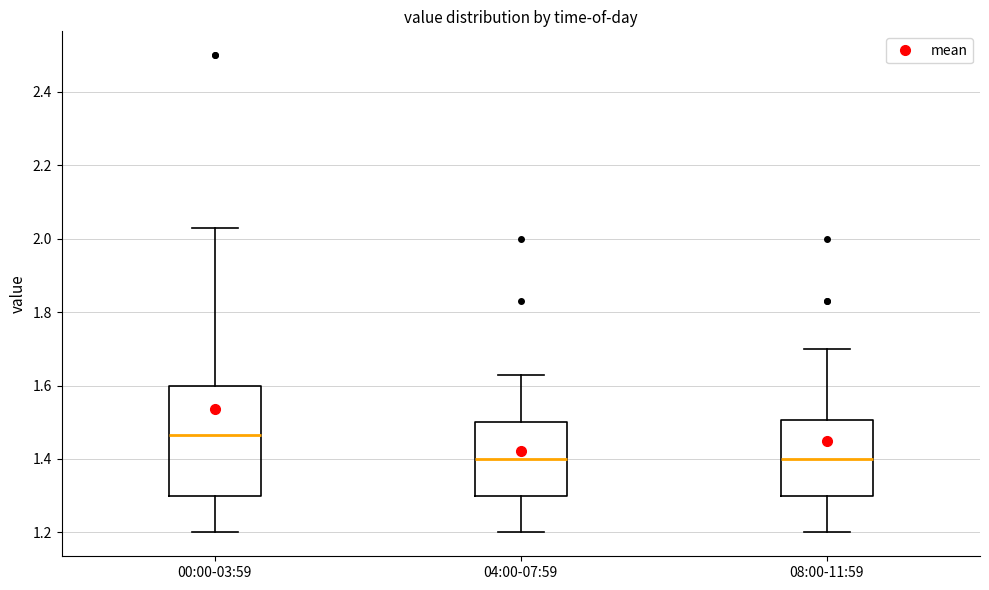

Where does the lower whisker of the box for 00:00-03:59 end on the y-axis? The values are not printed on the chart, so give them approximately, as read against the axis.

1.20